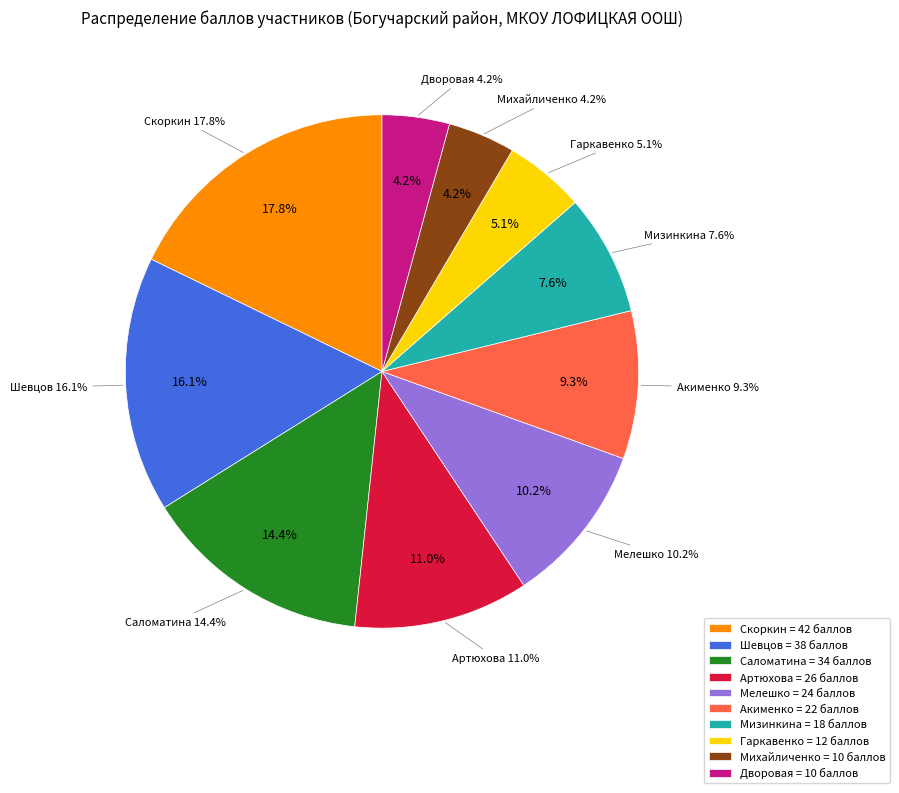

The Скоркин slice represents 18% of the pie. True or false?

True